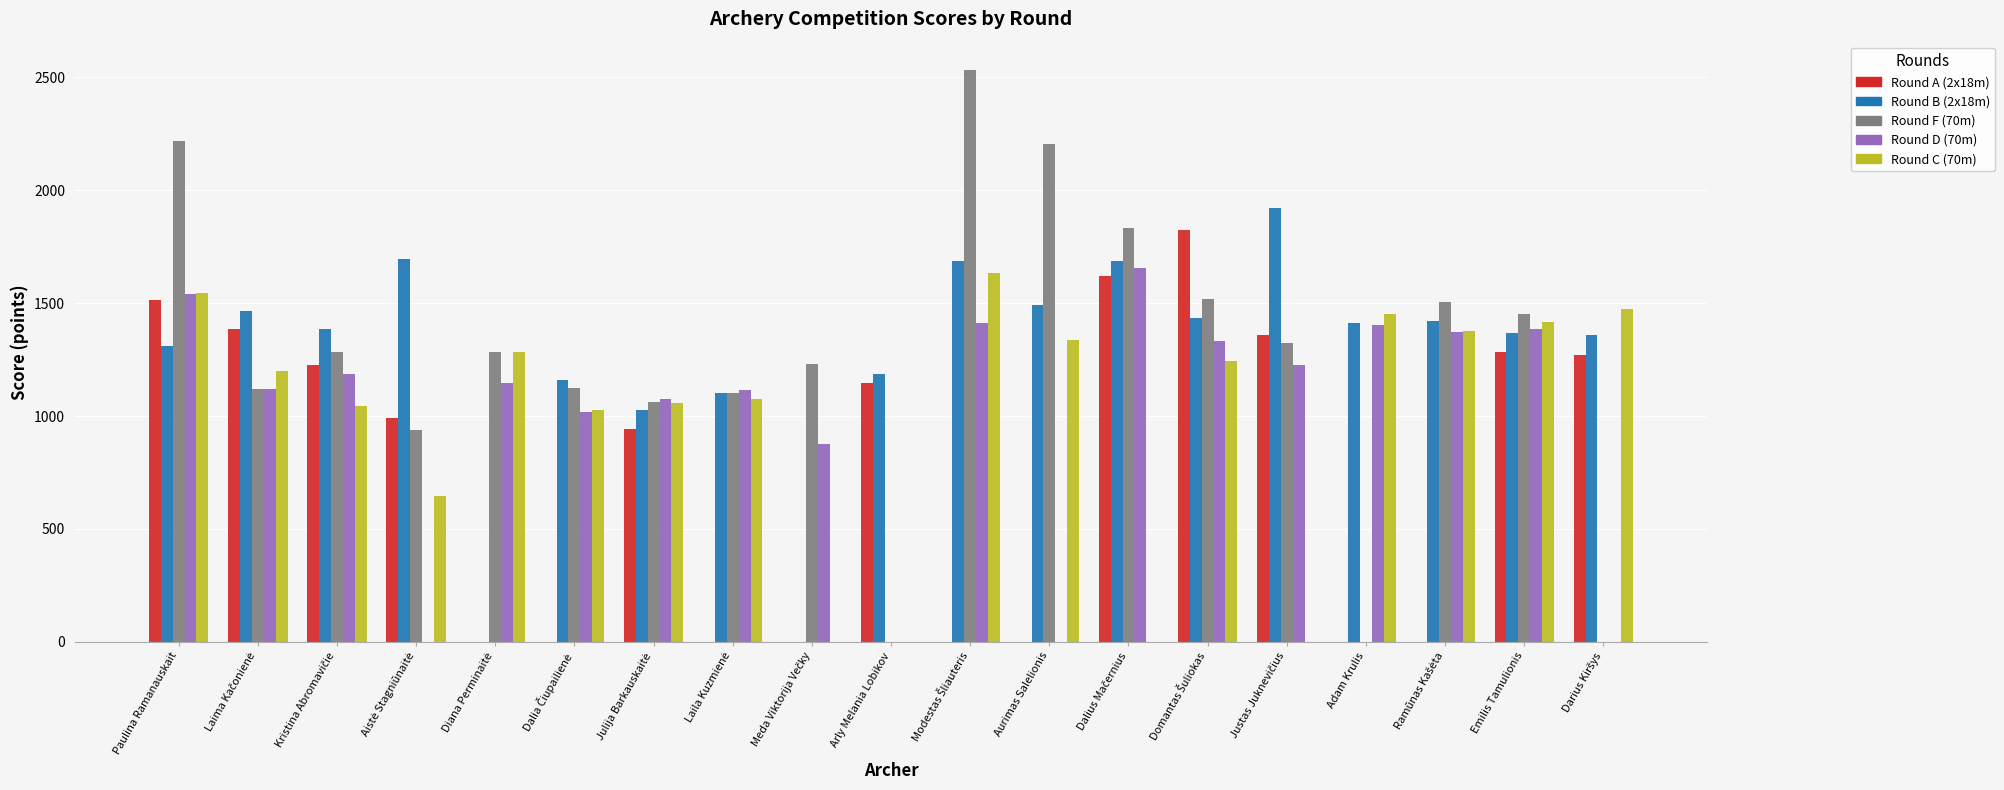

At which category is the sum across all series the highest?

Paulina Ramanauskait